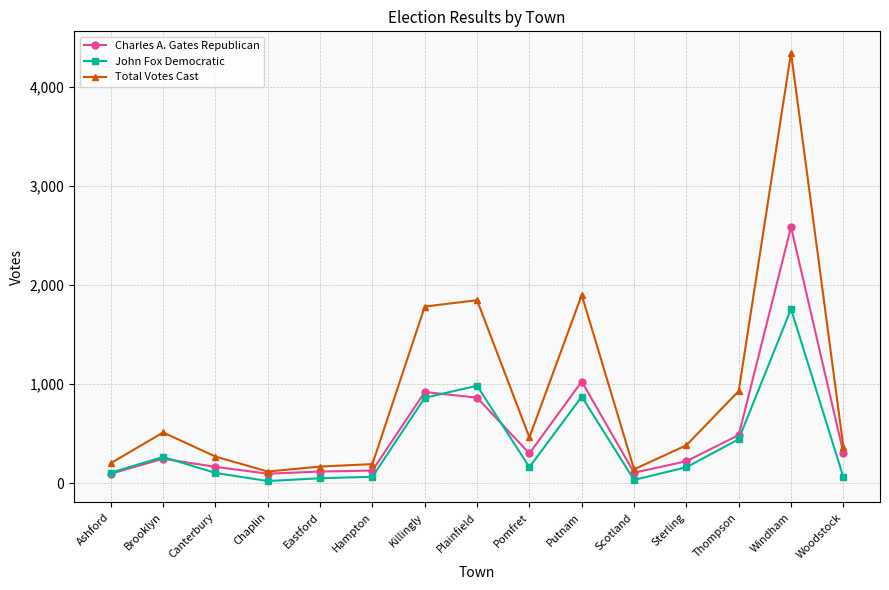

True or false: John Fox Democratic and Total Votes Cast intersect in this chart.

False